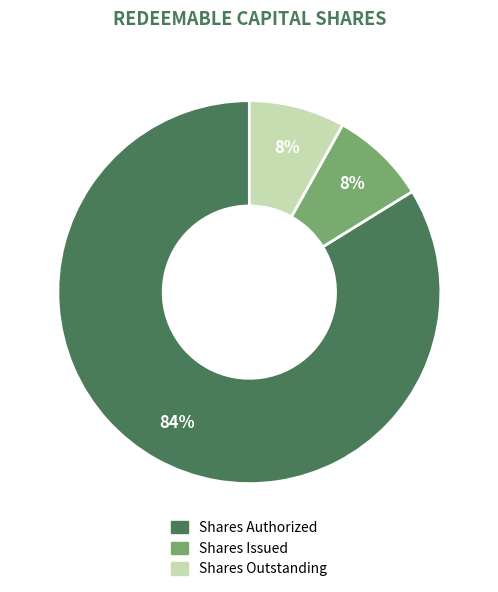

To the nearest percent, what percentage of the pie is Shares Authorized?

84%